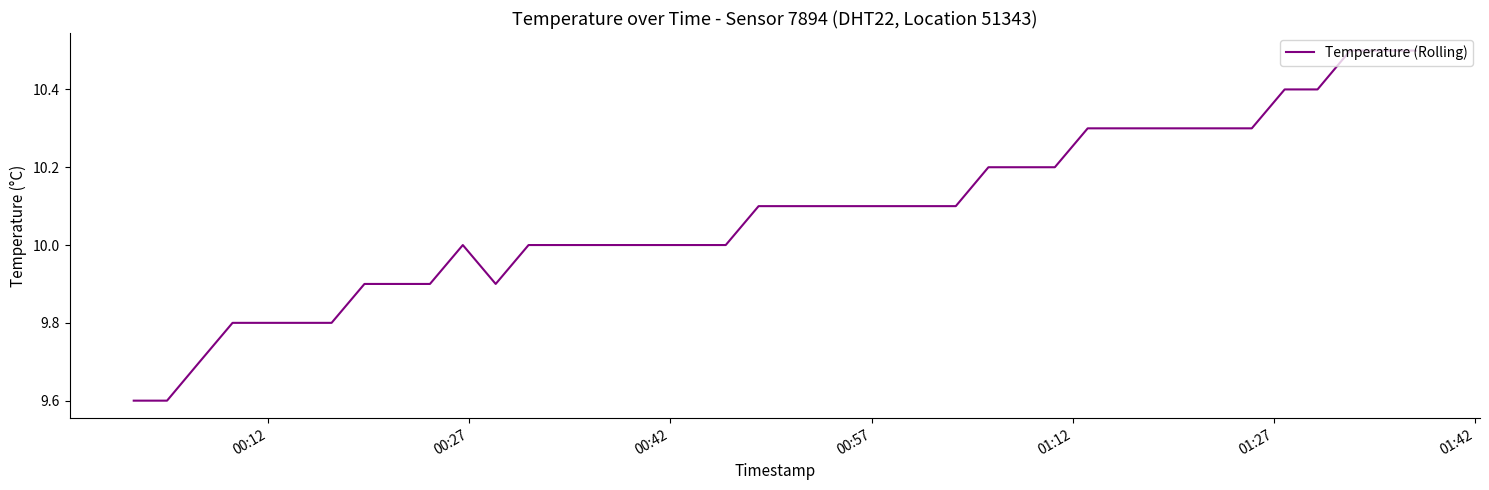

What is the difference between the maximum and minimum values?

0.9